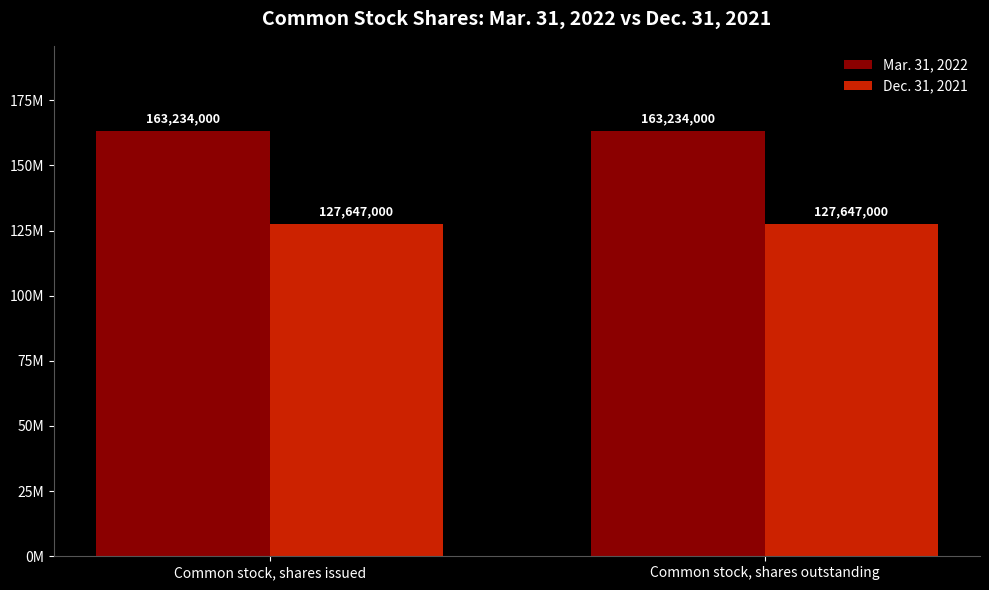

What is the minimum value for Dec. 31, 2021?

127647000